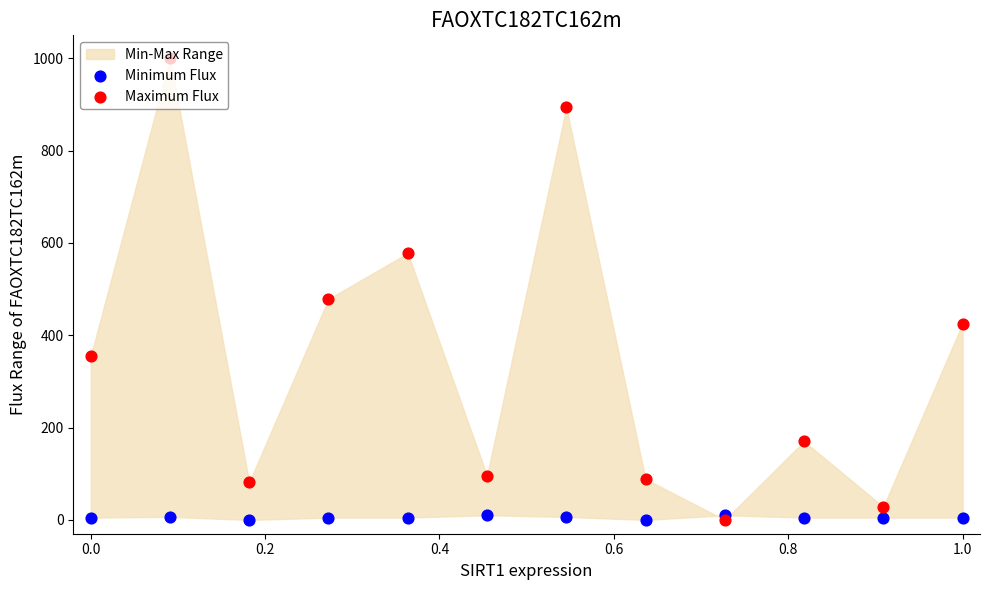

Which series has the largest total across all categories?

Maximum Flux